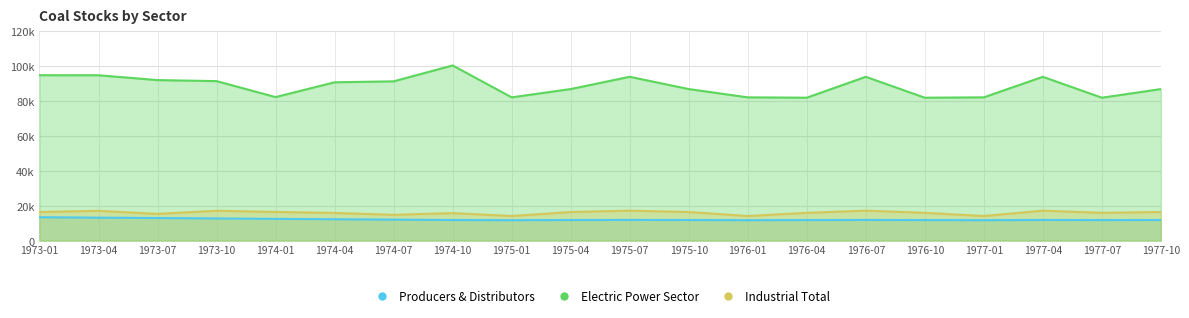

Rank the series by their maximum value, from highest to lowest.

Electric Power Sector, Industrial Total, Producers & Distributors